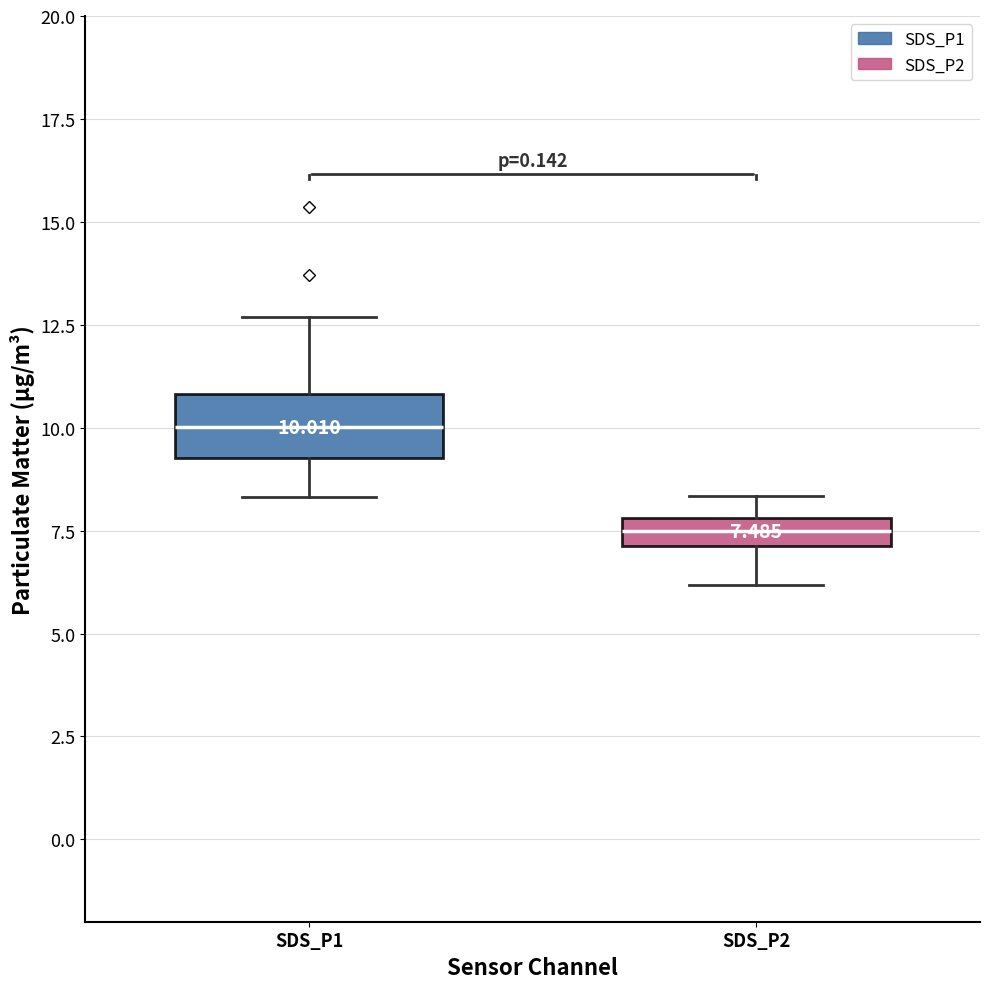

Which box is the tallest, from its lower edge to its upper edge?

SDS_P1